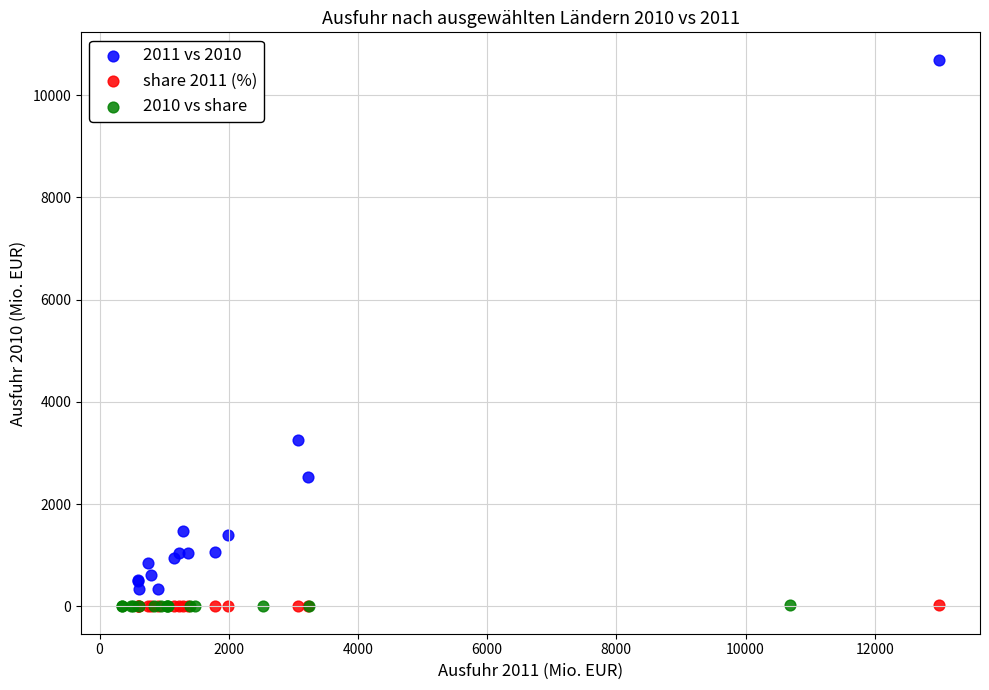

Which series has the widest spread of Y values?

2011 vs 2010